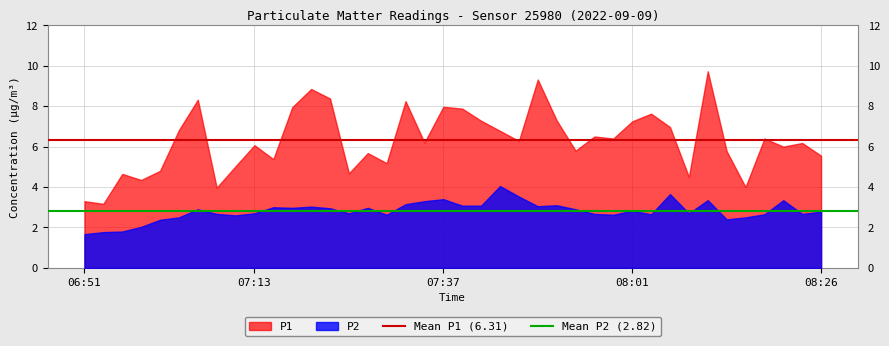

What is the value of the Mean P2 (2.82) point at the 2nd from the left?

2.8